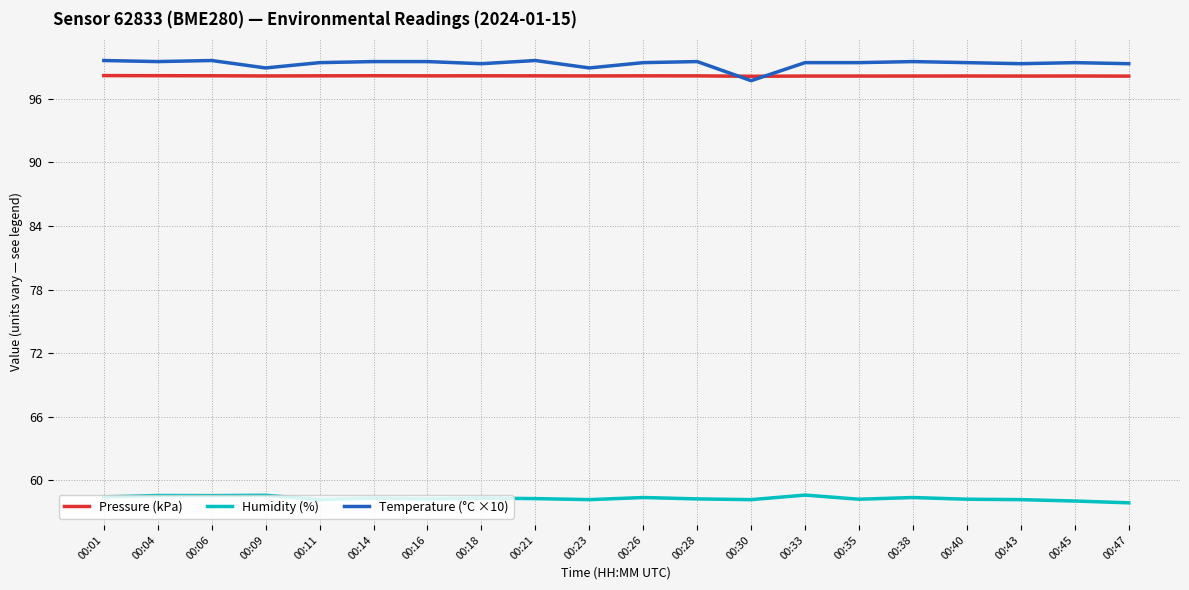

What are all the series names shown in the legend?

Pressure (kPa), Humidity (%), Temperature (°C ×10)